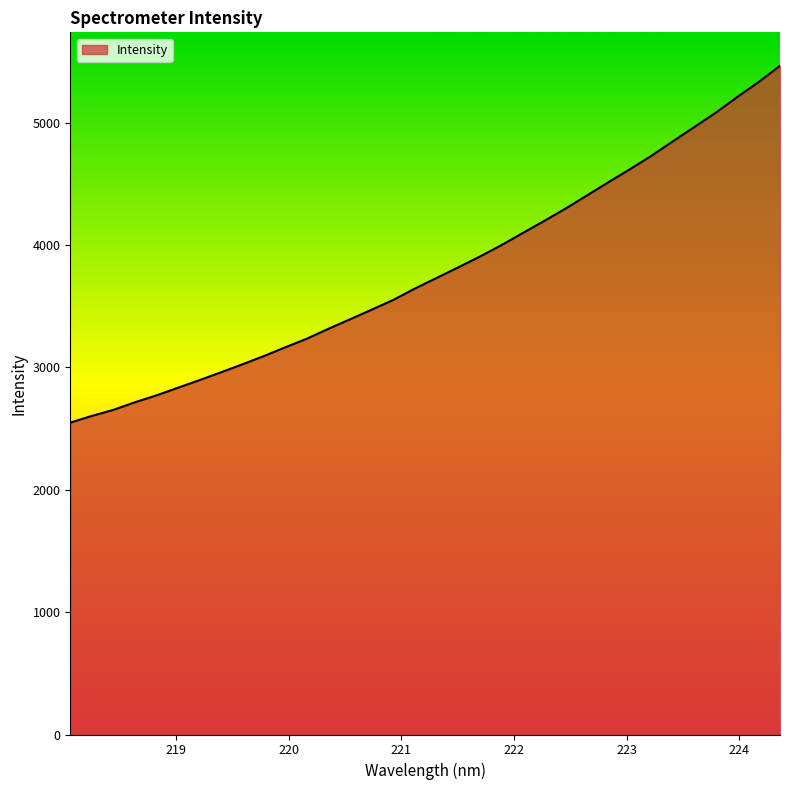

What is the maximum value shown in the chart?

5466.0